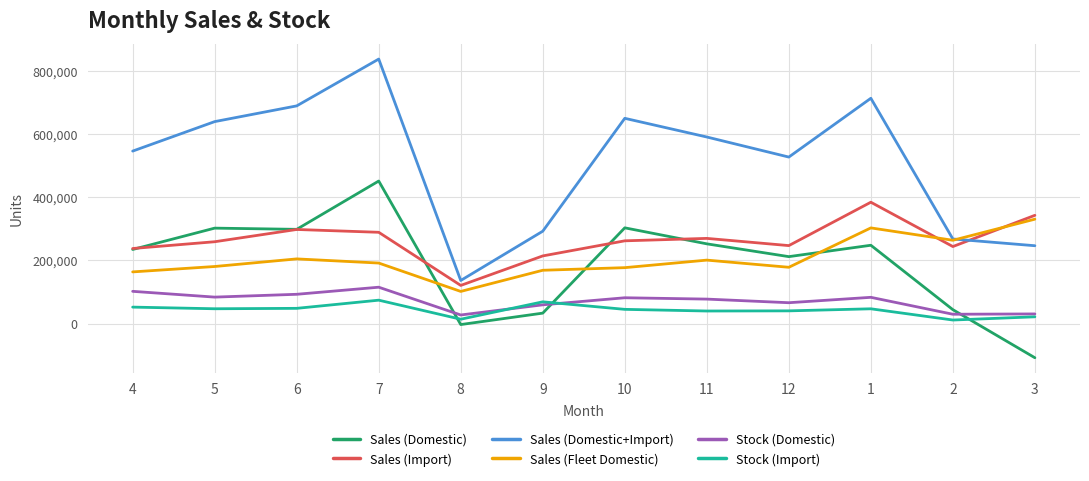

At which category does the chart reach its minimum across all series?

3